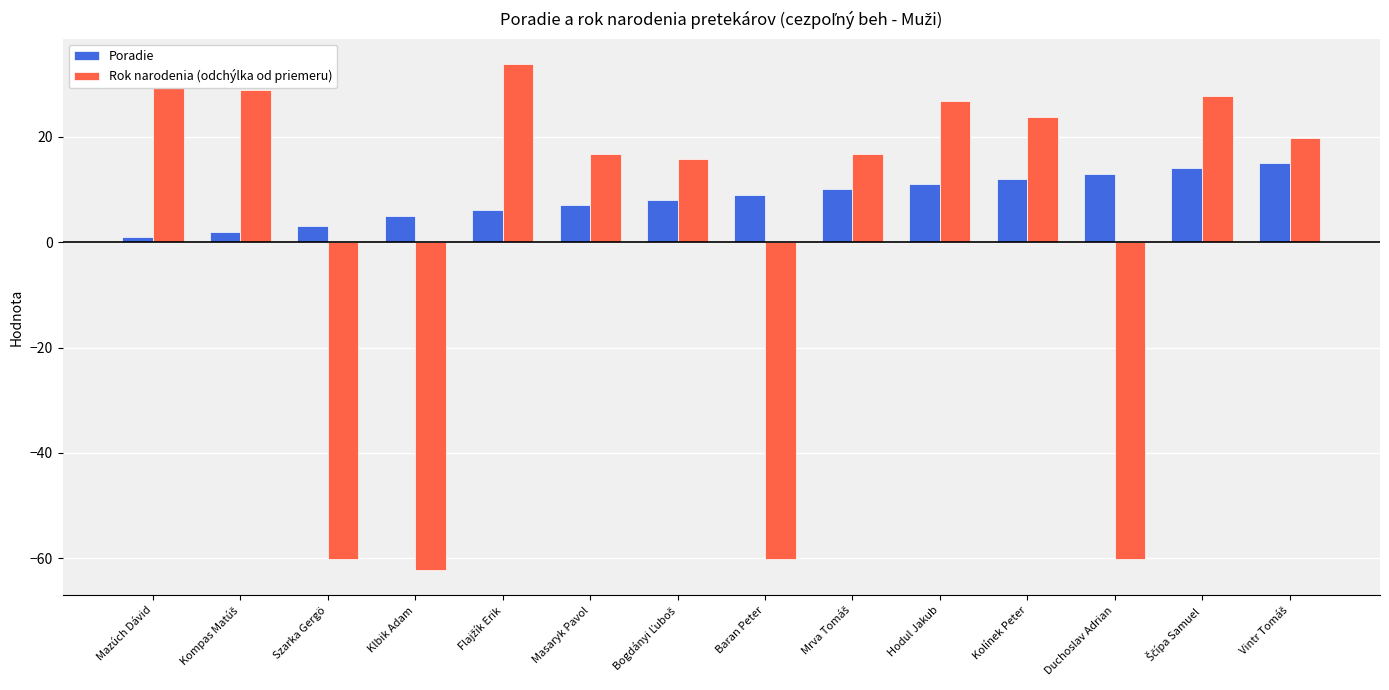

List the series in order of their peak value, highest first.

Rok narodenia (odchýlka od priemeru), Poradie